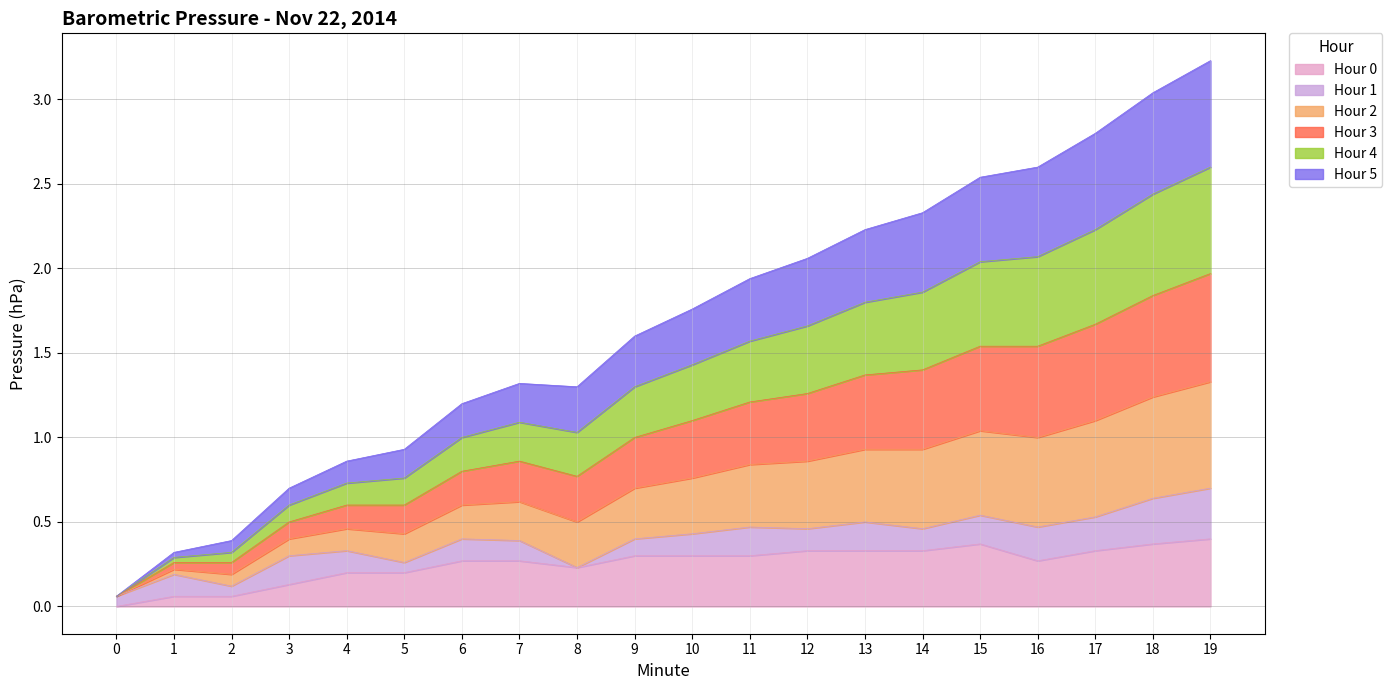

Does the chart display data point markers on the line(s)?

No